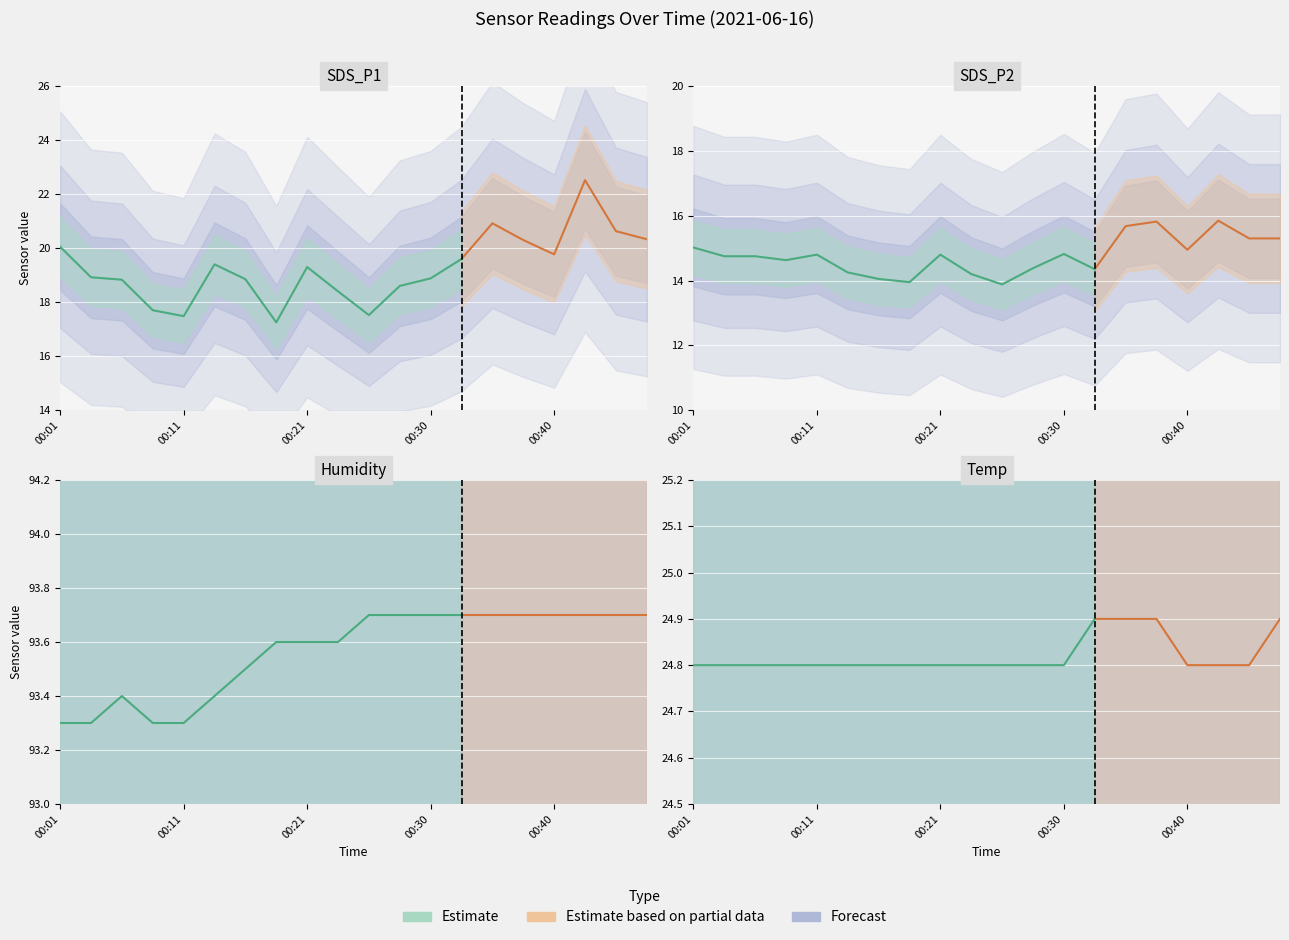

Which series has the largest total across all categories?

Humidity